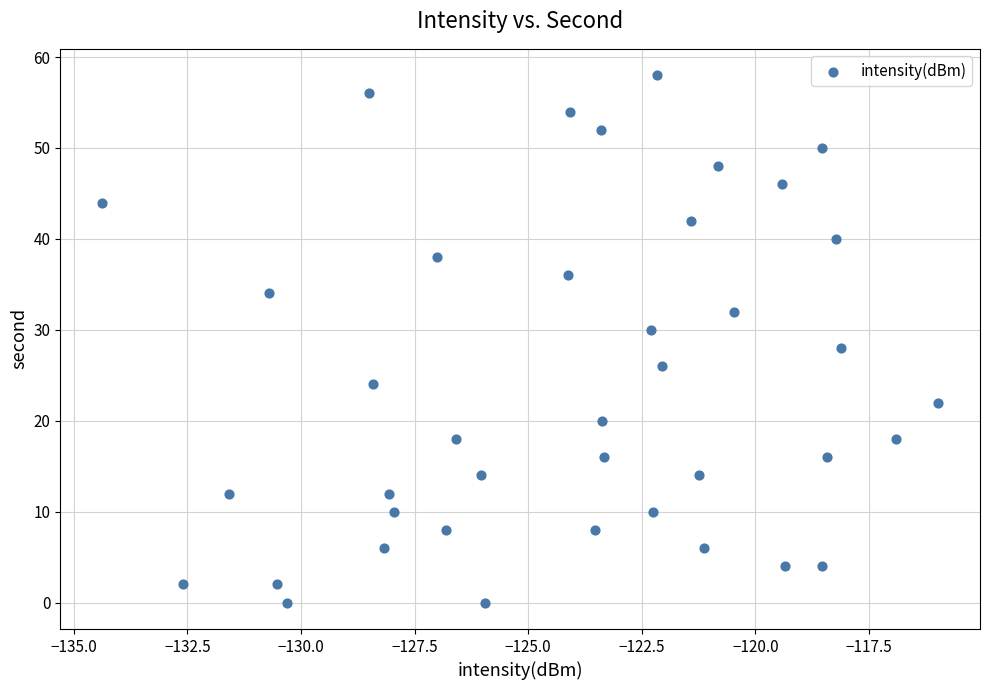

What is the range of Y values (max minus min)?

58